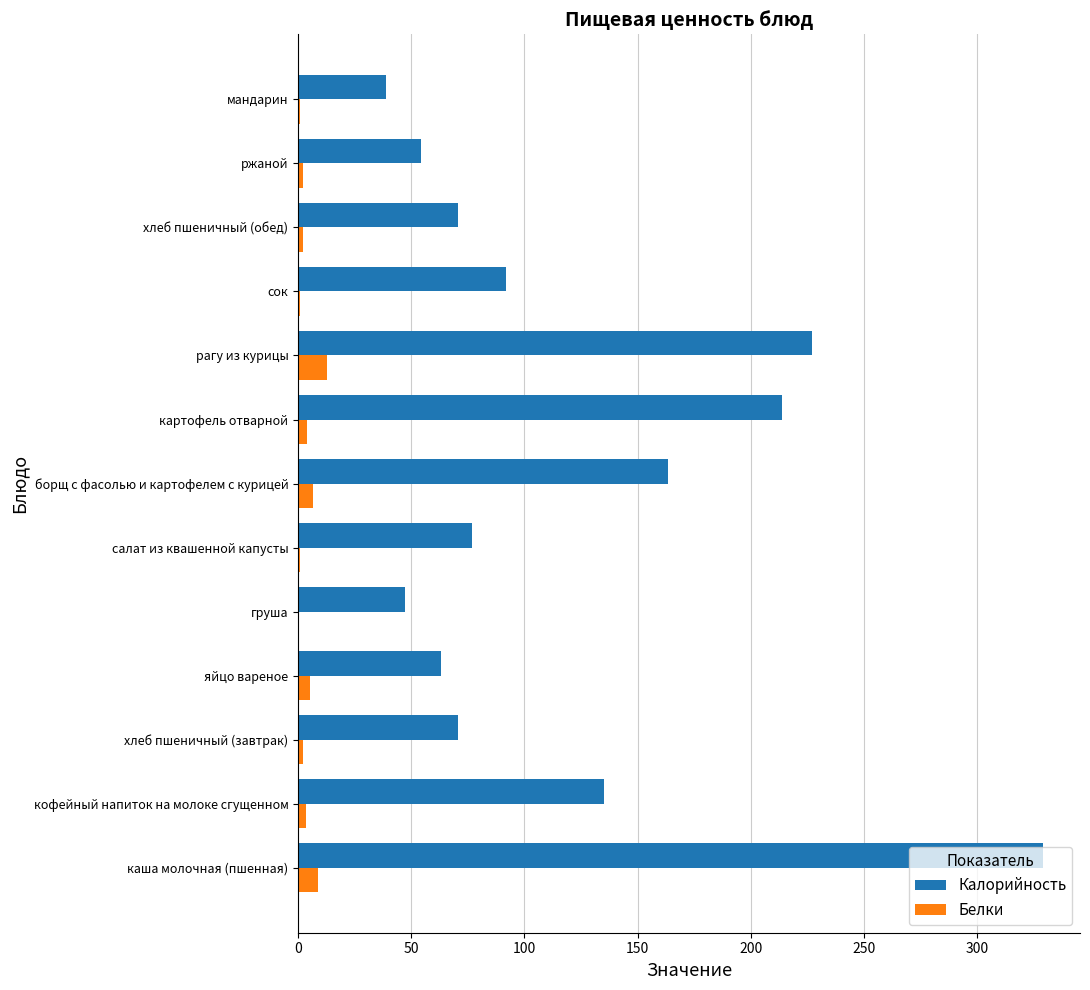

What is the greatest value displayed?

329.0